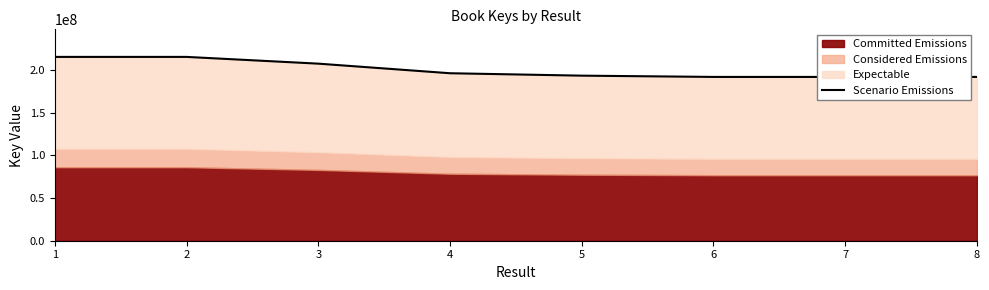

Reading left to right, list all the values displayed in this chart.

1=215187733	2=215185342	3=207295000	4=196064168	5=193241317	6=191750811	7=191750642	8=191750697